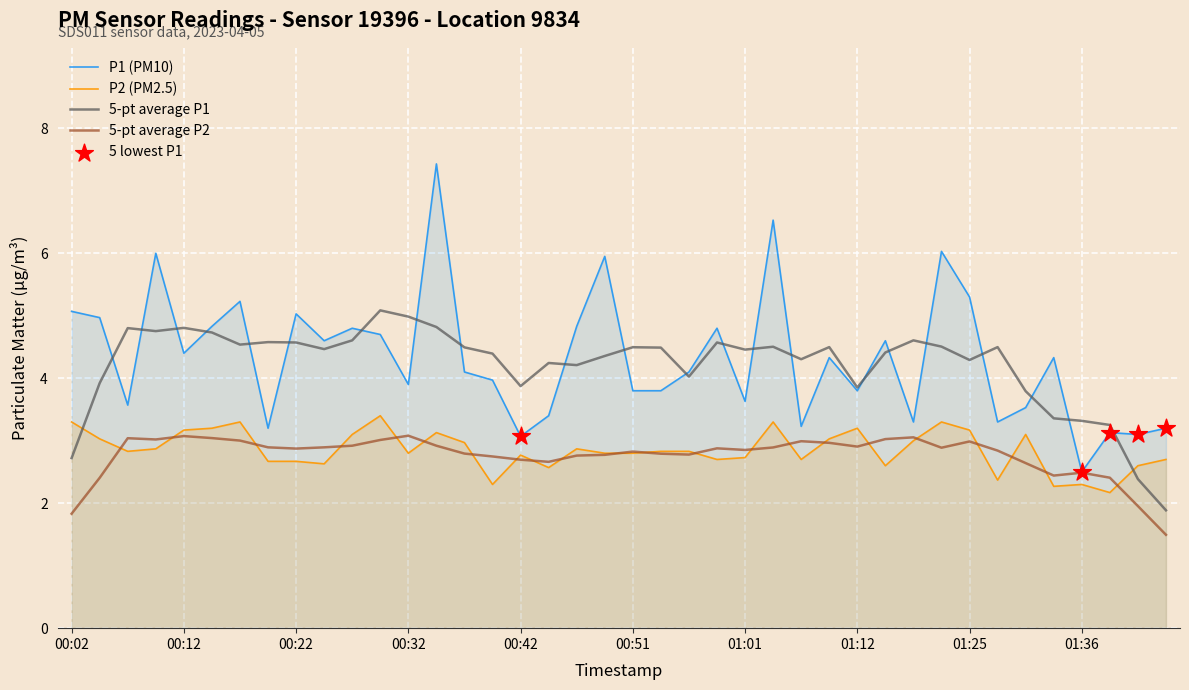

Is it true that P2 (PM2.5) equals 2.7 at 00:22?

True